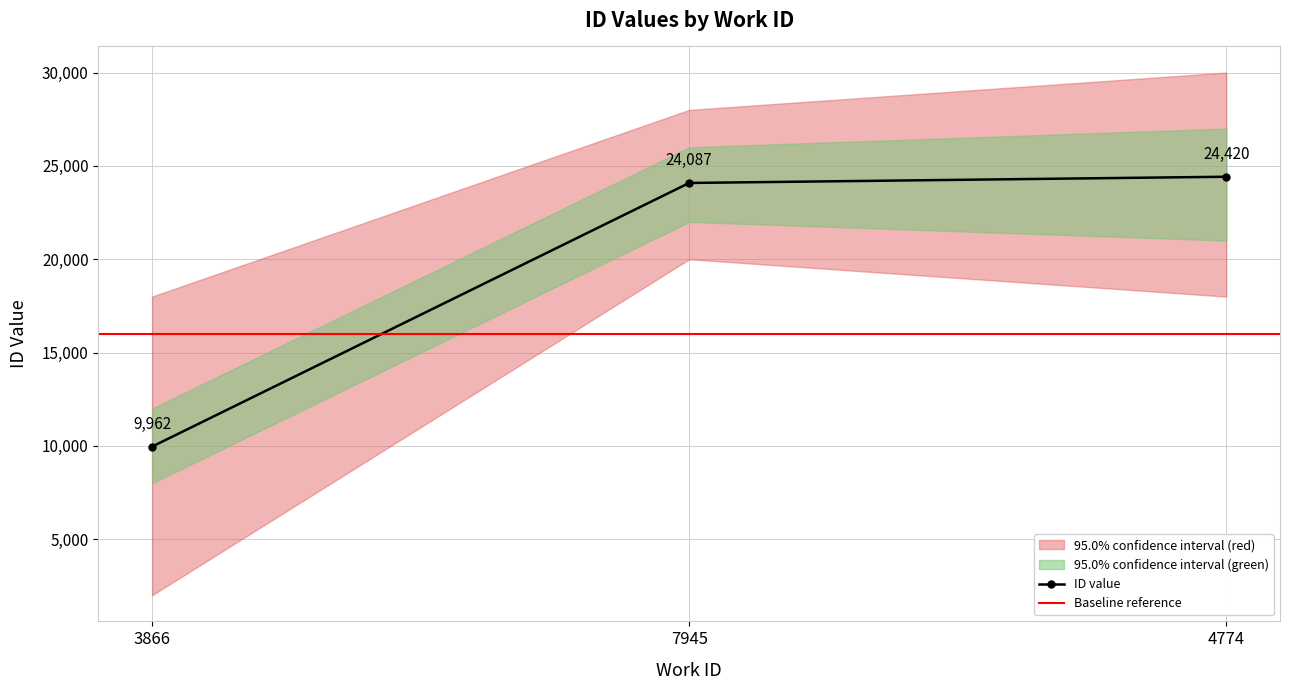

Is it true that the value at 4774 is 24420?

True